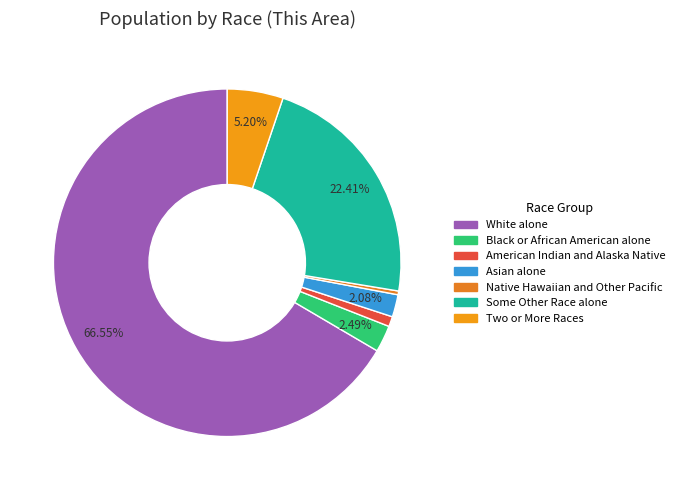

What is the smallest slice in the pie chart?

Native Hawaiian and Other Pacific